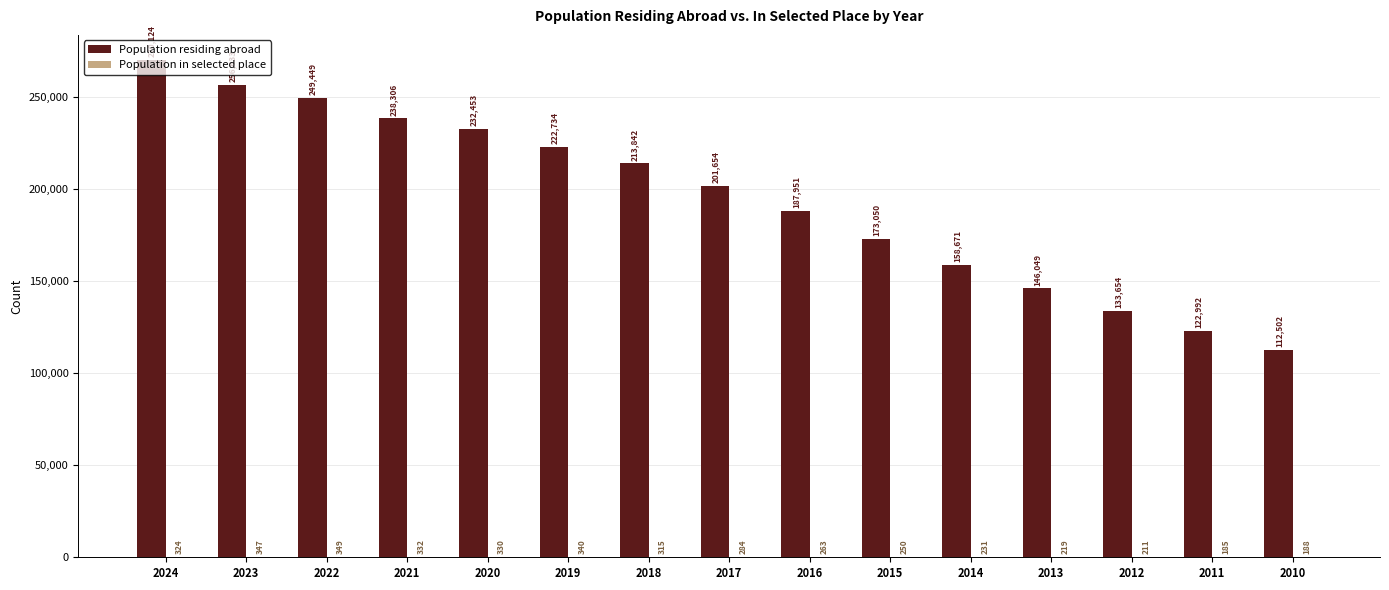

What is the average value of the Population residing abroad series?

194671